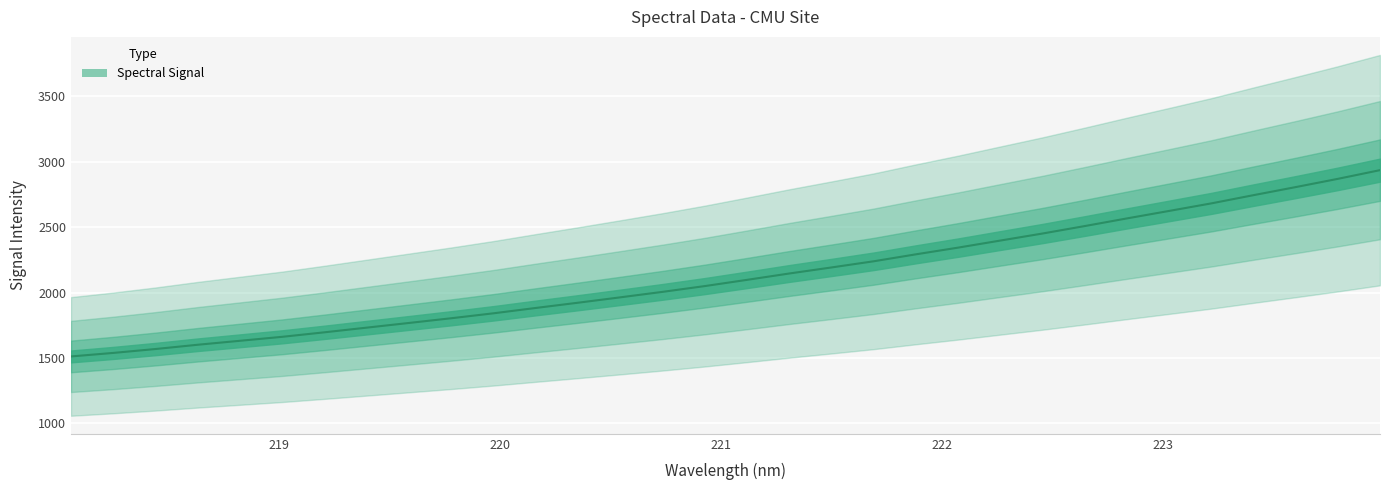

What is the minimum value for Spectral Signal?

1511.4